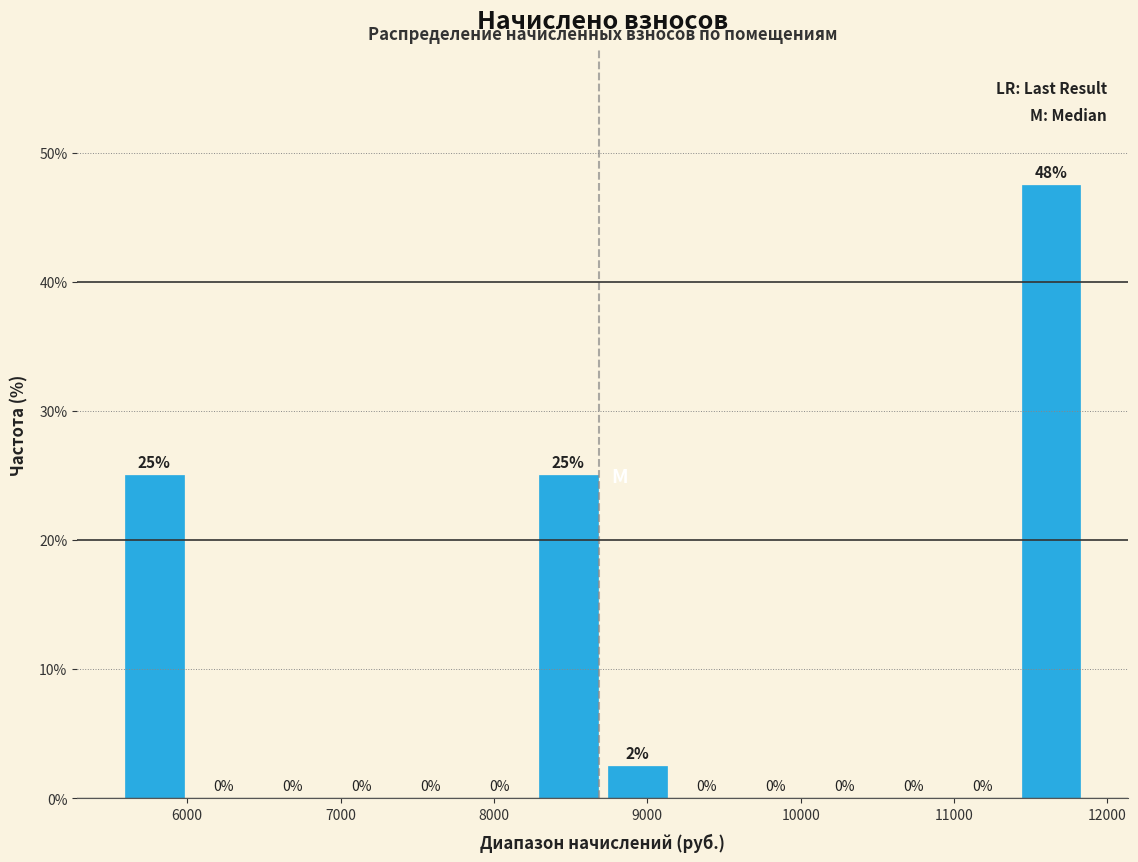

Which range on the x-axis has the tallest bar?

11400 to 11900